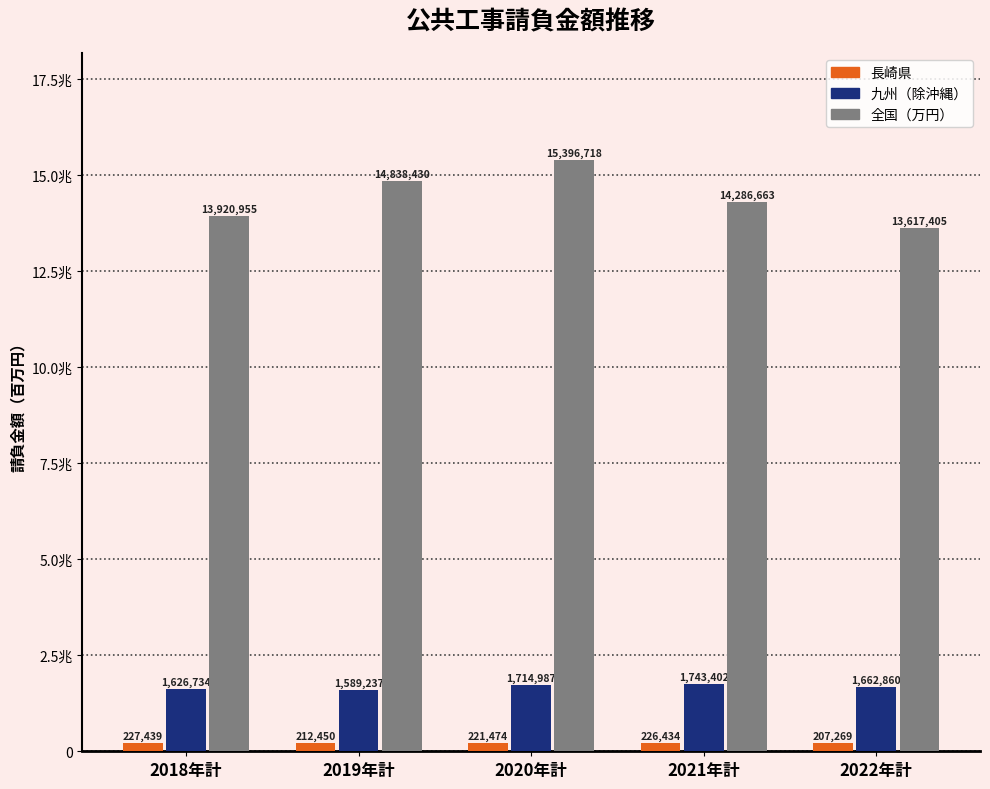

What are all the series names shown in the legend?

長崎県, 九州（除沖縄）, 全国（万円）